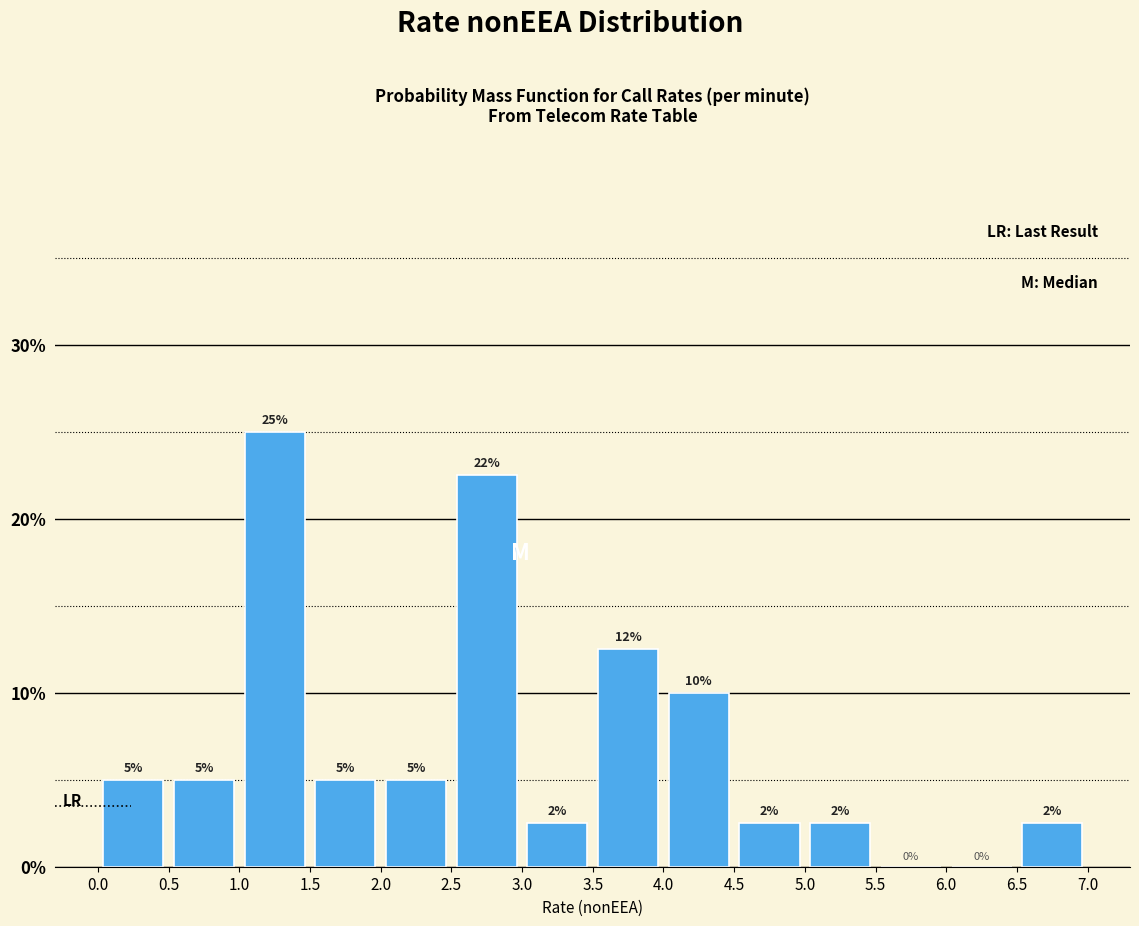

Over which range of the x-axis is the bar tallest?

1.0 to 1.5